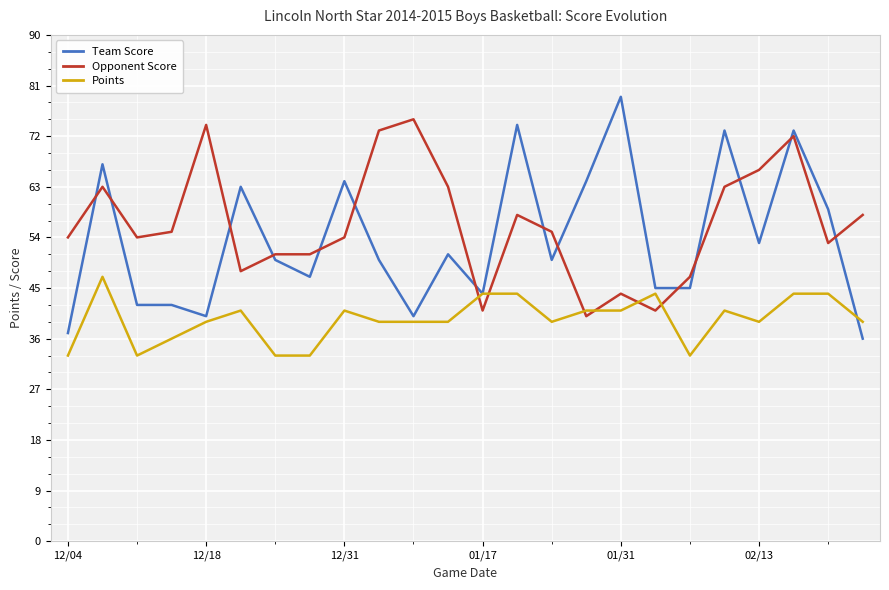

Which series has the widest spread of values?

Team Score